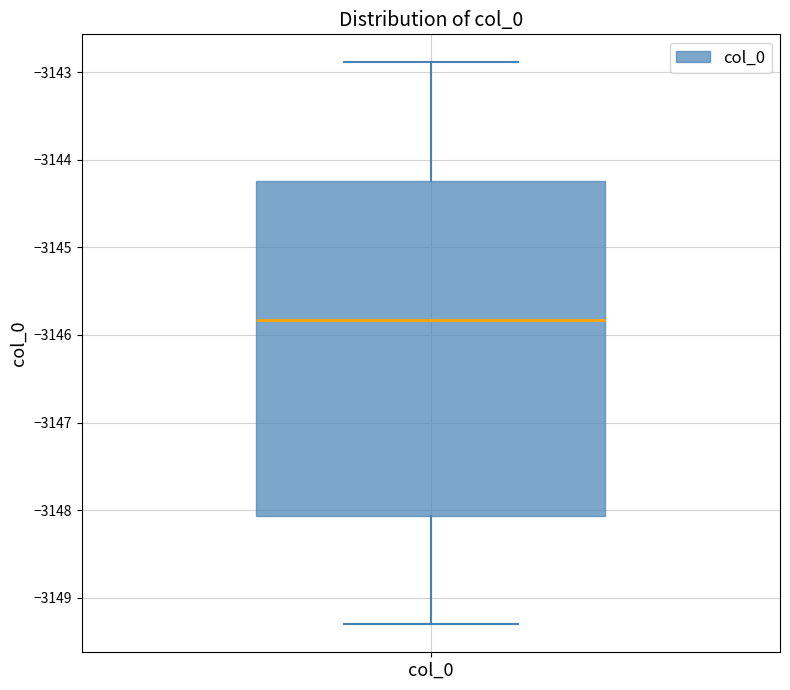

Read this box plot against the y-axis: the position of the median line, the range covered by the box, and the ends of both whiskers. The values are not printed on the chart, so give them approximately, as read against the axis.

median -3145.8, box -3148.1 to -3144.2, whiskers -3149.3 to -3142.9